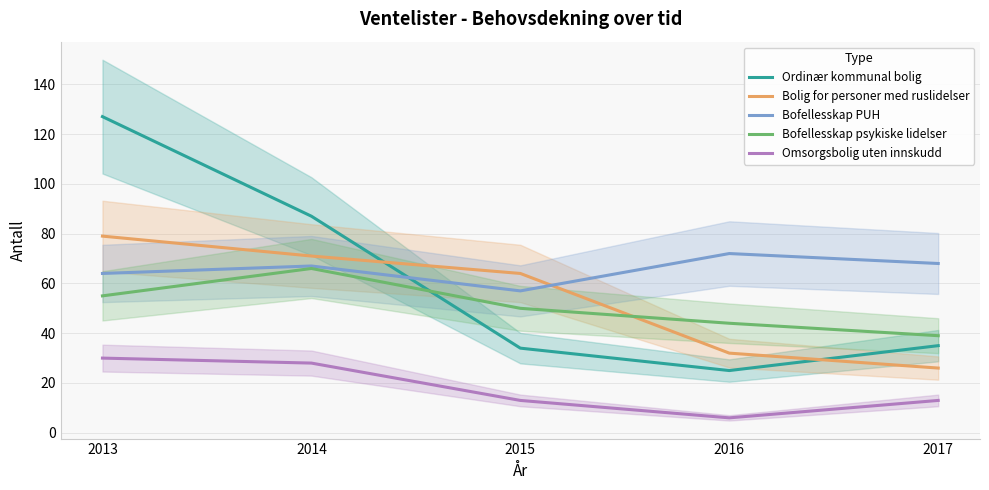

Is this an area chart (filled region under the line)?

No